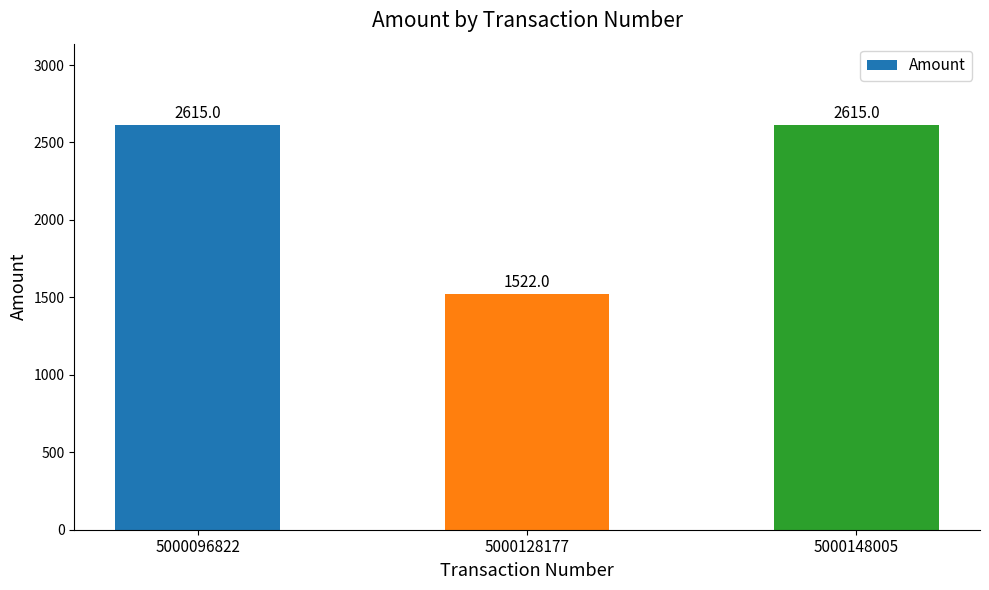

What is the average value?

2251